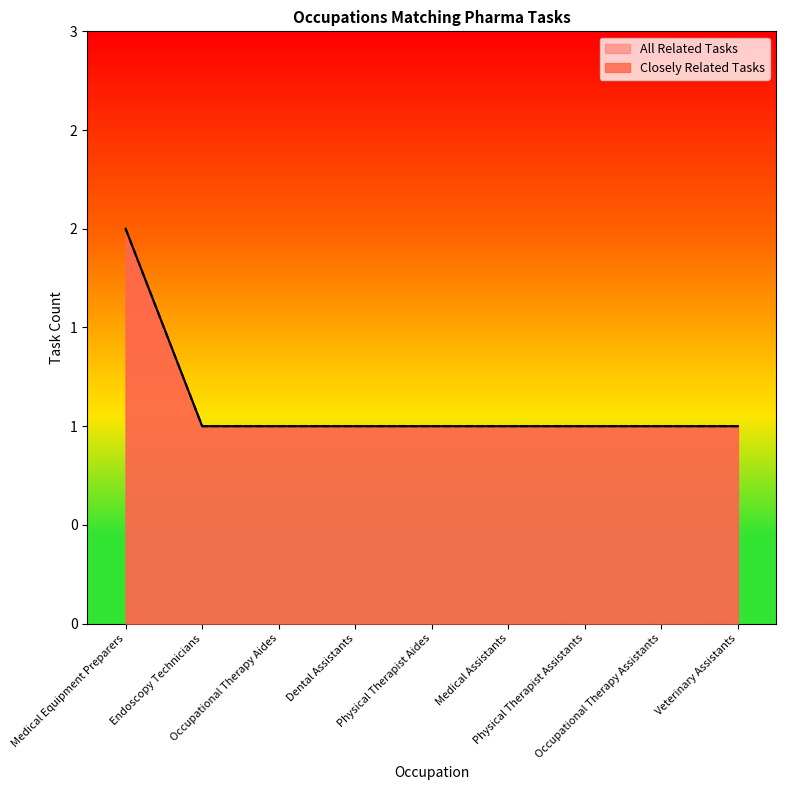

Is the value of All Related Tasks at Veterinary Assistants greater than the value of Closely Related Tasks at Occupational Therapy Assistants?

No